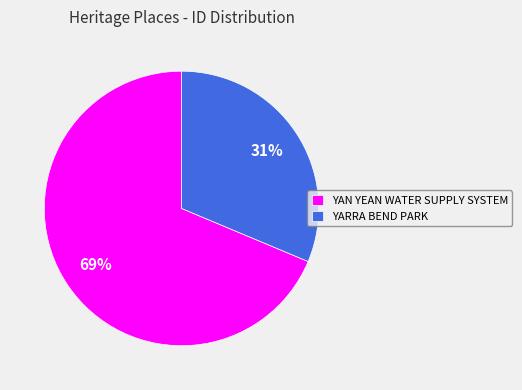

To the nearest percent, what percentage of the pie is YARRA BEND PARK?

31%